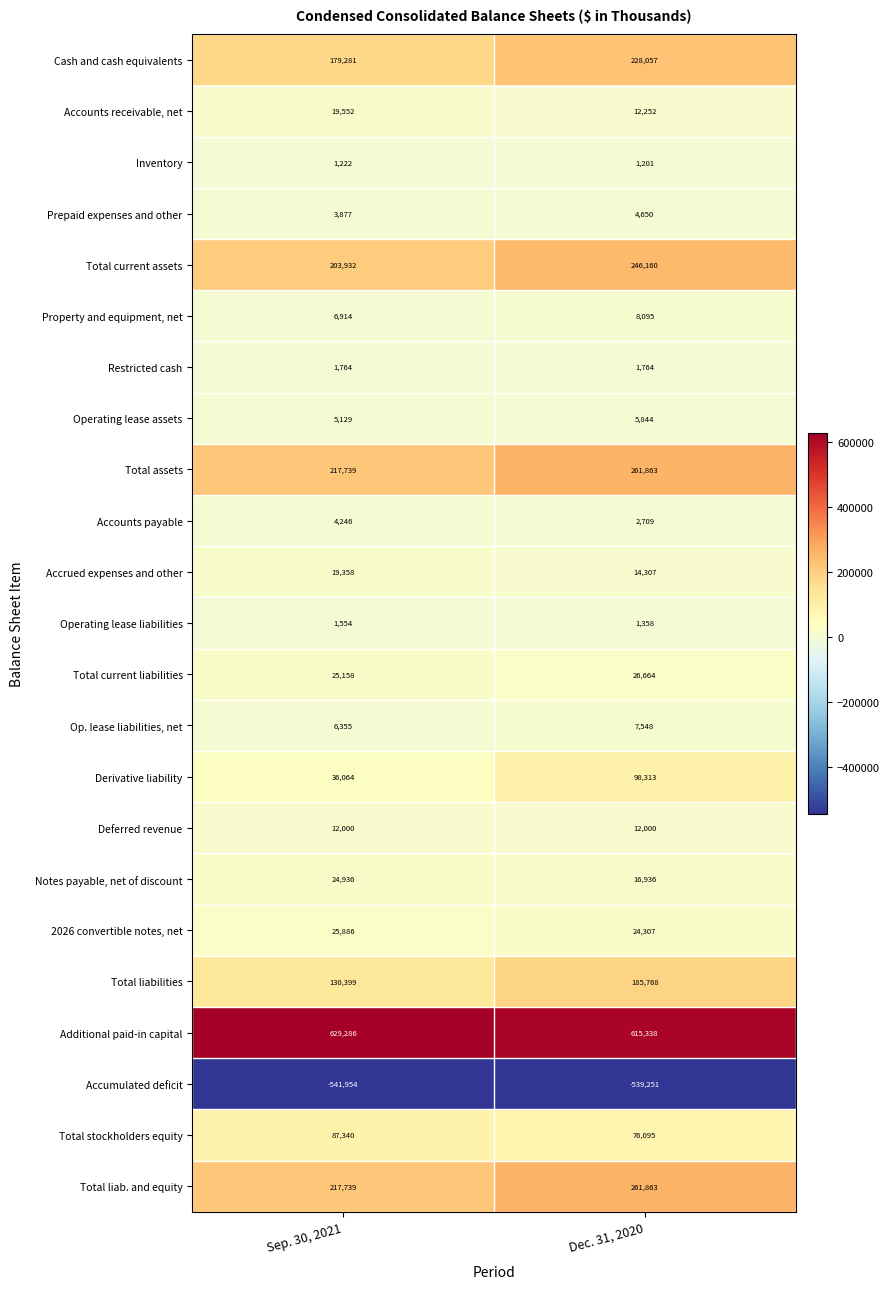

What value does the Cash and cash equivalents series have at Sep. 30, 2021, to the nearest 100?

179300